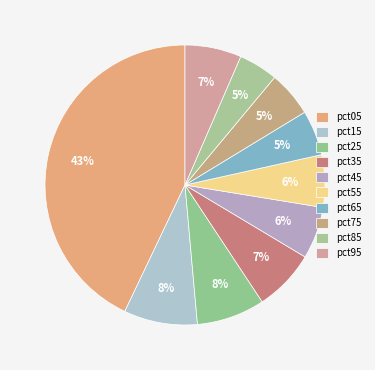

How many segments does this pie chart have?

10